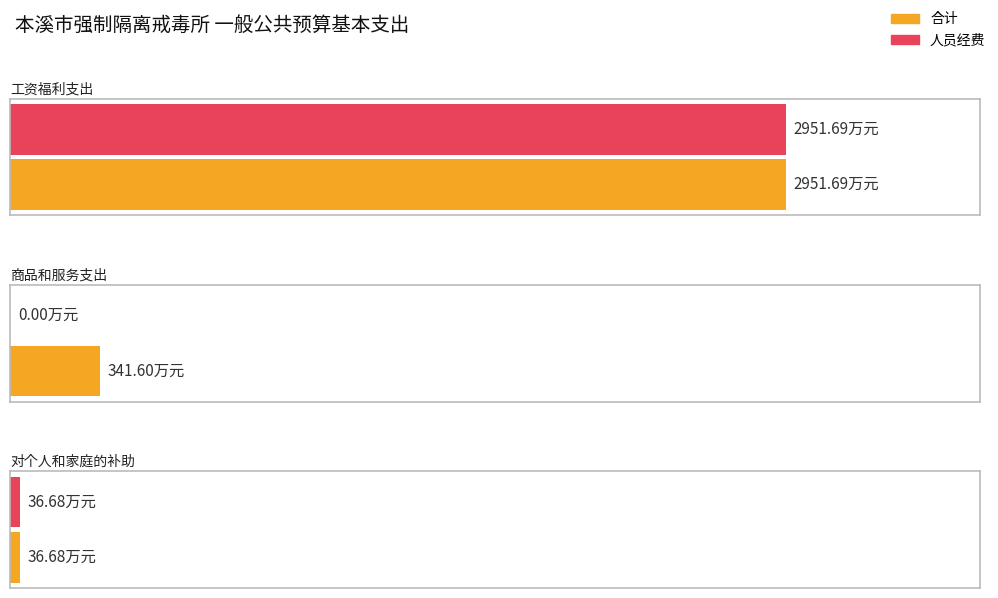

The value of 合计 at 对个人和家庭的补助 is 36.7. True or false?

True